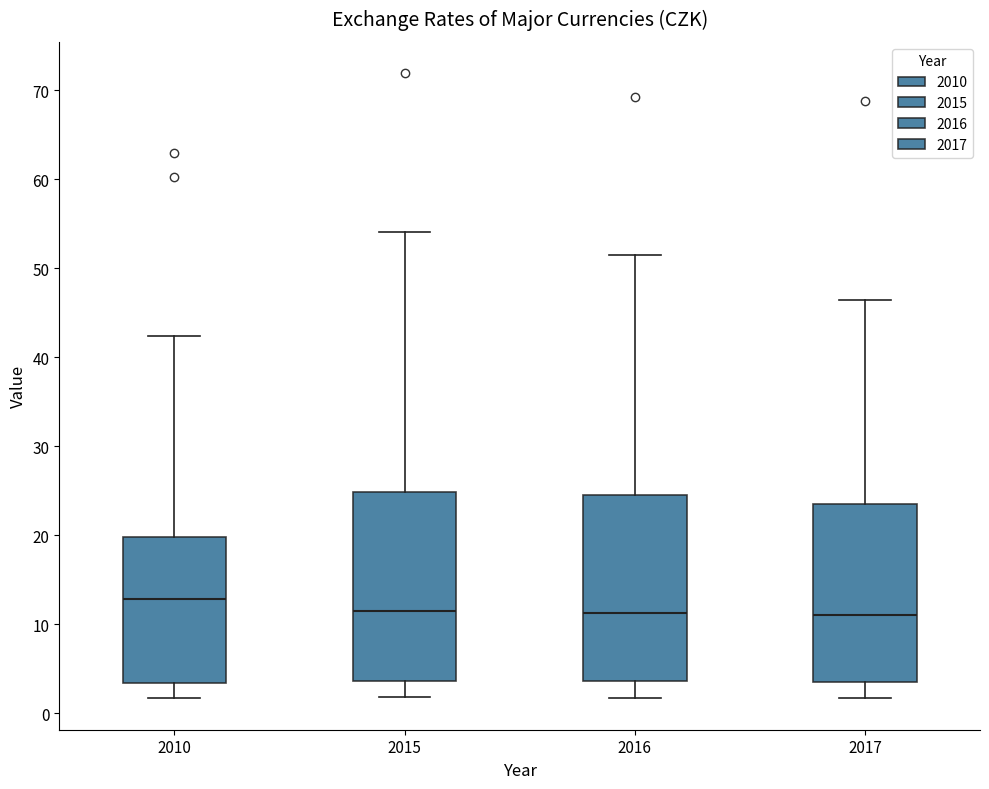

Reading left to right, read every box against the y-axis: the position of its median line, the range the box covers, and the ends of its whiskers. The values are not printed on the chart, so give them approximately, as read against the axis.

2010: median 13, box 3 to 20, whiskers 2 to 42
2015: median 12, box 4 to 25, whiskers 2 to 54
2016: median 11, box 4 to 25, whiskers 2 to 51
2017: median 11, box 4 to 23, whiskers 2 to 46